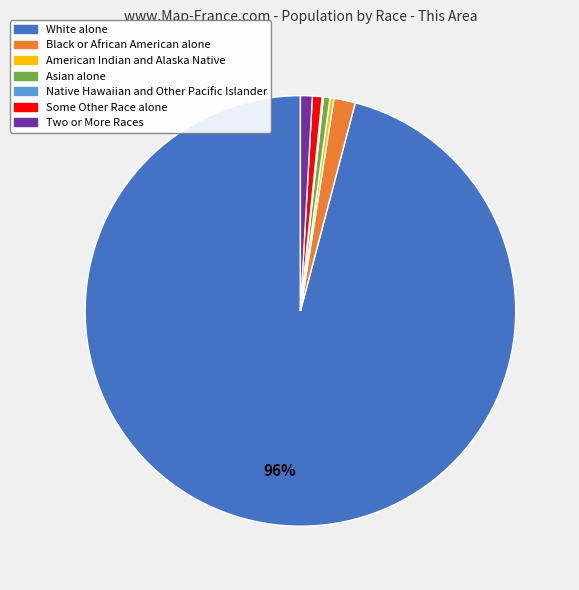

To the nearest percent, what is the combined percentage of American Indian and Alaska Native and Black or African American alone?

2%